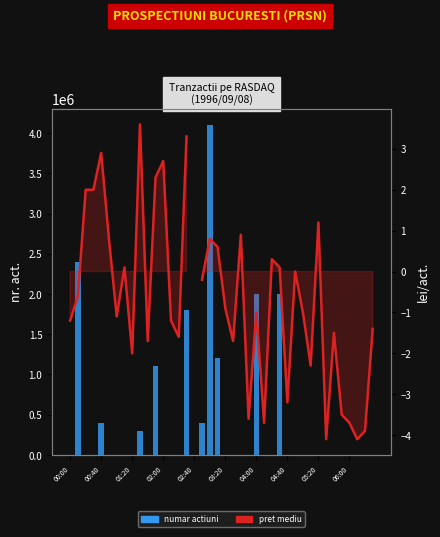

What are all the series names shown in the legend?

numar actiuni, pret mediu